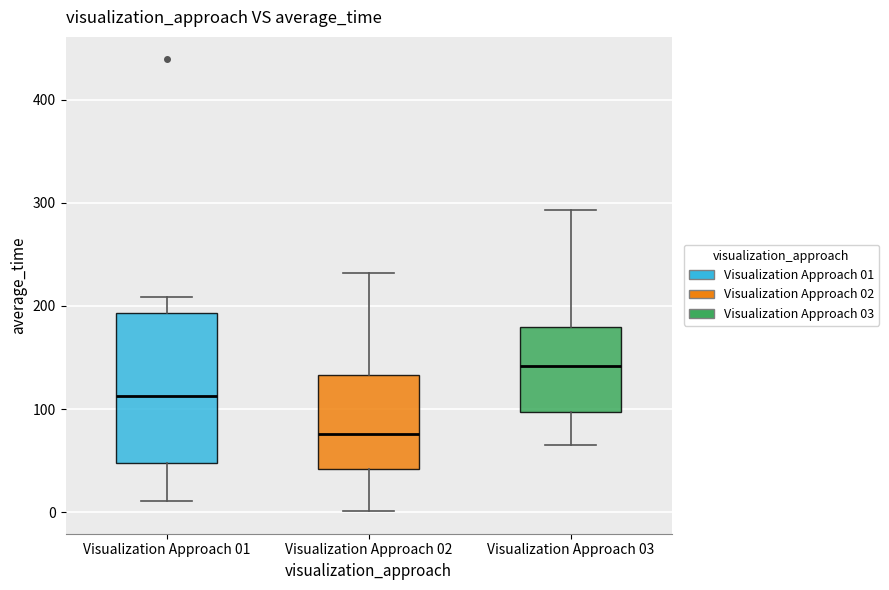

Where is the lower edge of the box for Visualization Approach 02 on the y-axis? The values are not printed on the chart, so give them approximately, as read against the axis.

40